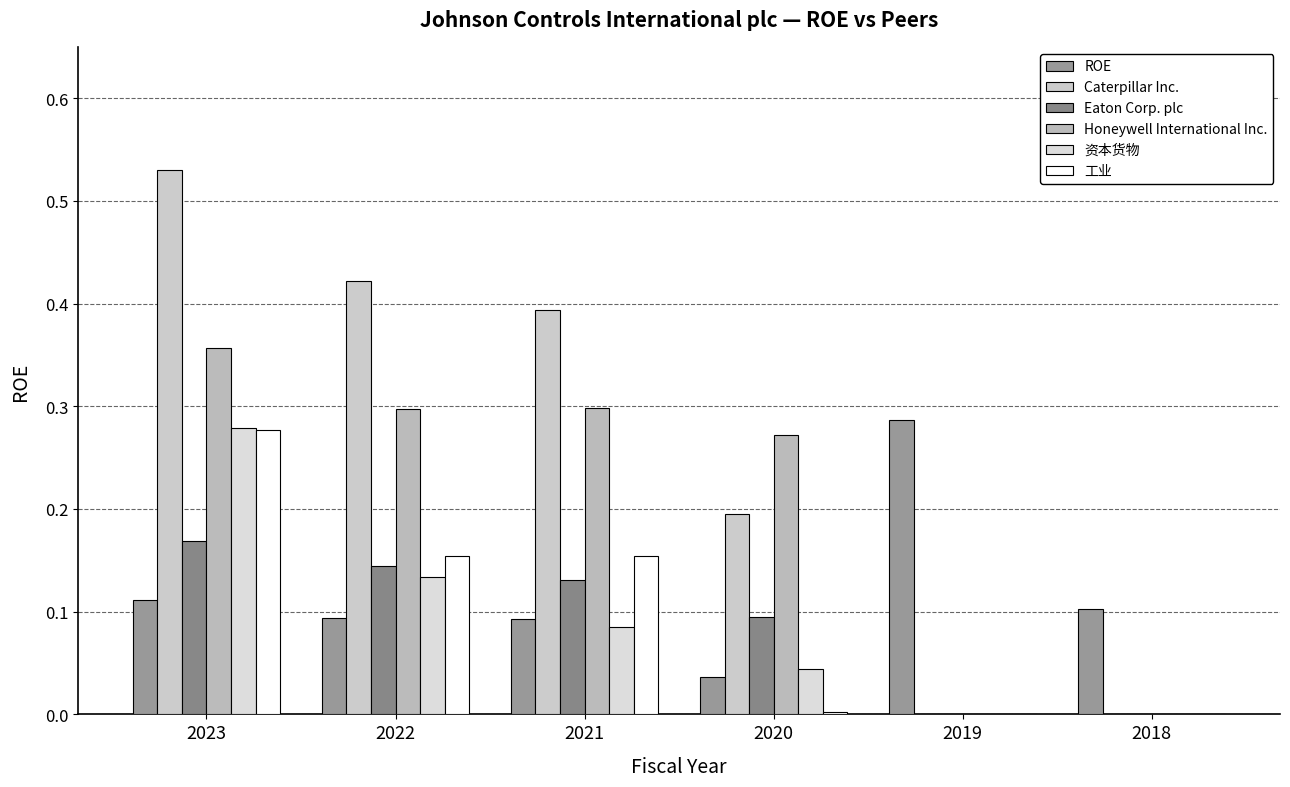

Count the number of data series in this chart.

6